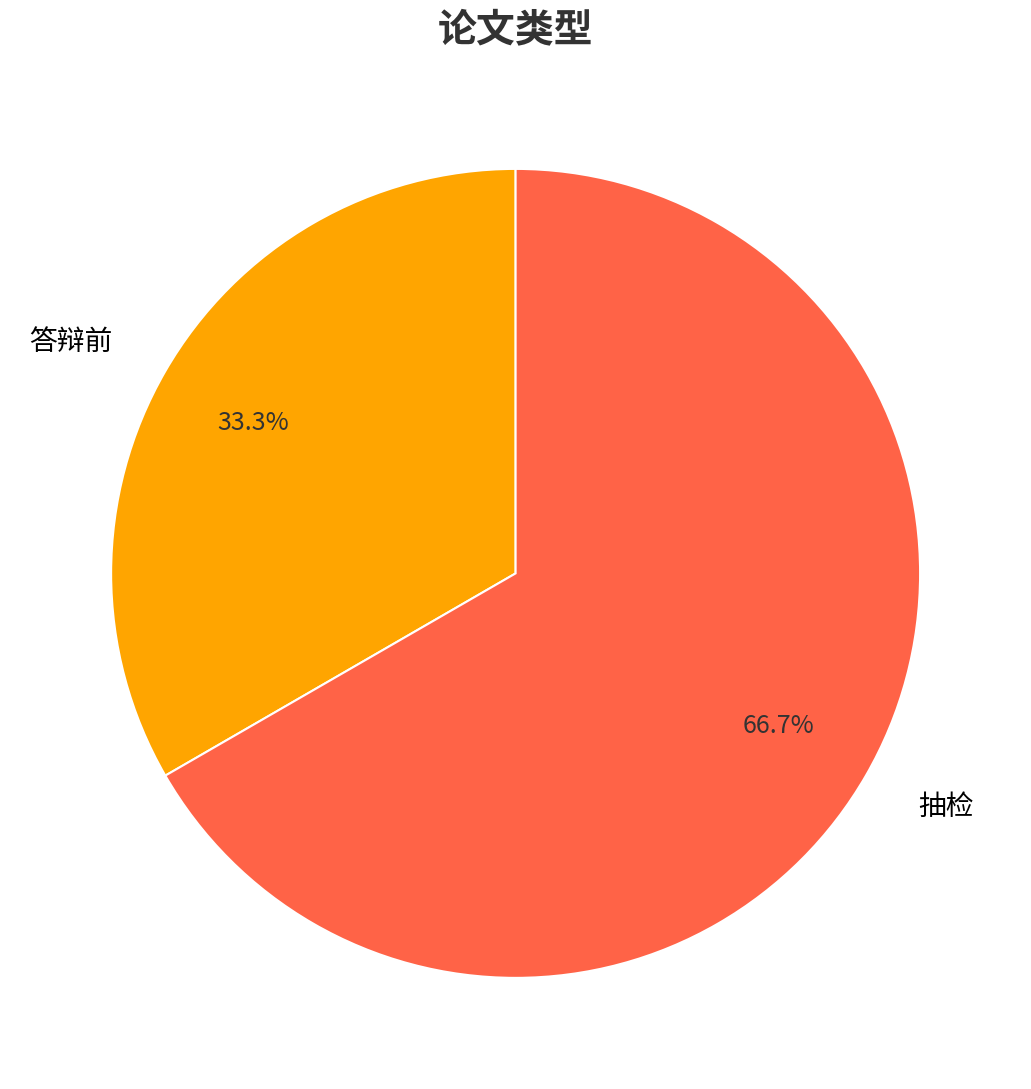

To the nearest percent, what is the average slice percentage?

50%